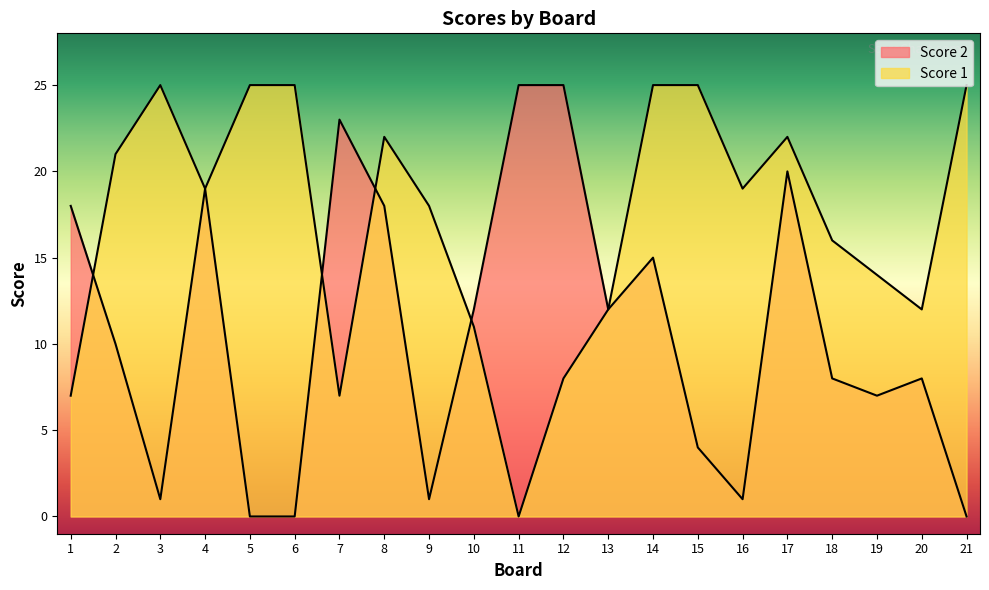

Is it true that Score 2 equals 0 at 5?

True